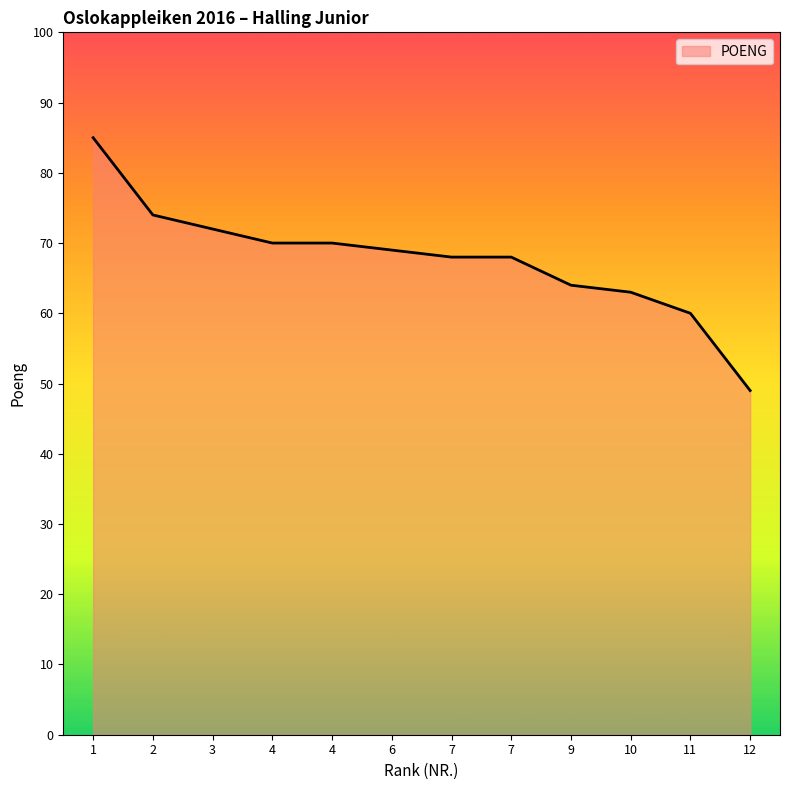

What is the value of the 10th point from the left?

63